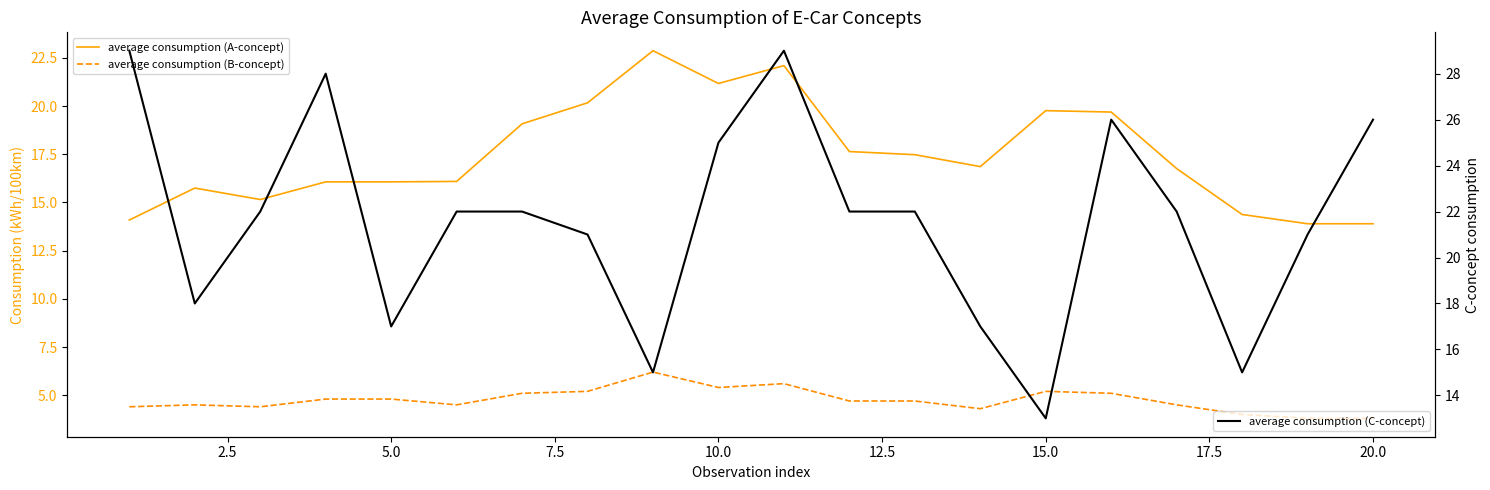

Reading left to right, transcribe all the data shown in this chart.

average consumption (A-concept): 14.1	15.7	15.2	16.1	16.1	16.1	19.1	20.2	22.9	21.2	22.1	17.6	17.5	16.9	19.8	19.7	16.8	14.4	13.9	13.9
average consumption (B-concept): 4.4	4.5	4.4	4.8	4.8	4.5	5.1	5.2	6.2	5.4	5.6	4.7	4.7	4.3	5.2	5.1	4.5	4.0	3.8	3.8
average consumption (C-concept): 29.0	18.0	22.0	28.0	17.0	22.0	22.0	21.0	15.0	25.0	29.0	22.0	22.0	17.0	13.0	26.0	22.0	15.0	21.0	26.0